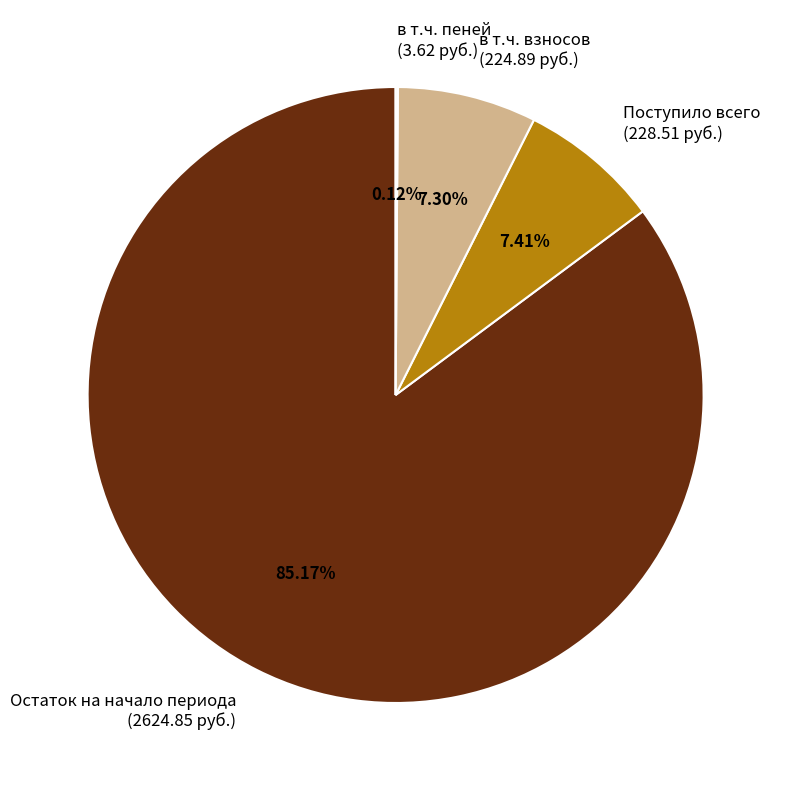

Is the sum of Остаток на начало периода (2624.85 руб.) and в т.ч. взносов (224.89 руб.) greater than half?

Yes